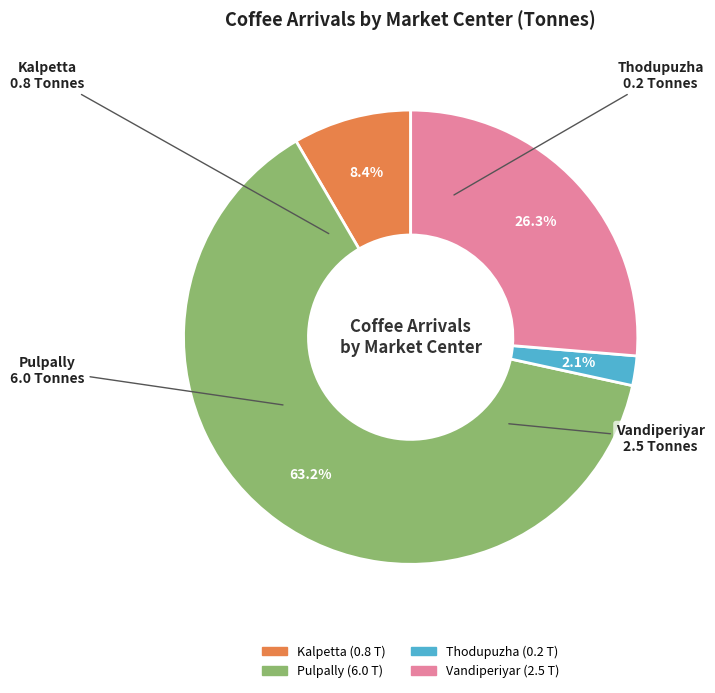

Does Pulpally represent more than half of the total?

Yes